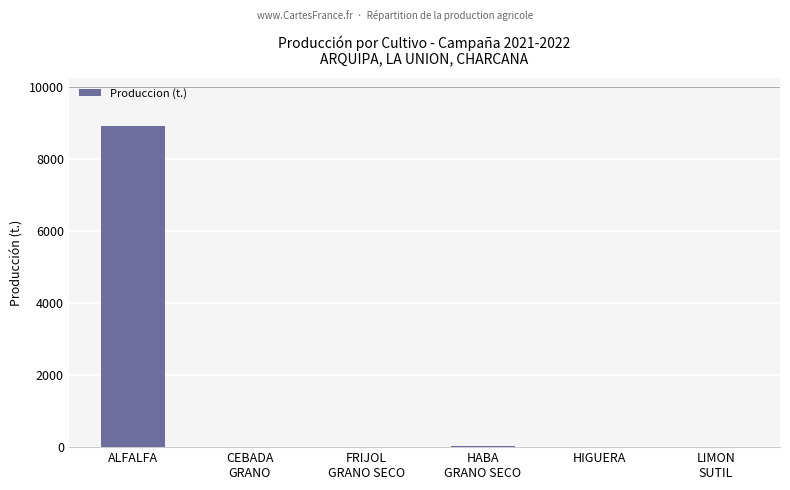

Approximately how many times larger is the value at HABA
GRANO SECO compared to LIMON
SUTIL?

19.4